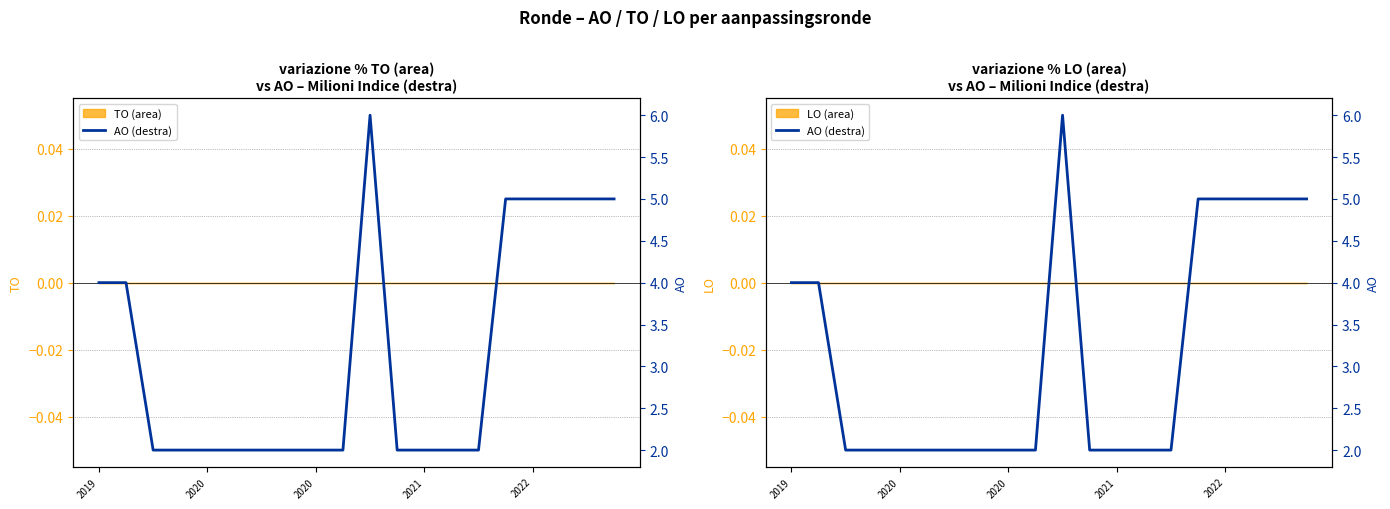

How many lines are shown in the chart?

1